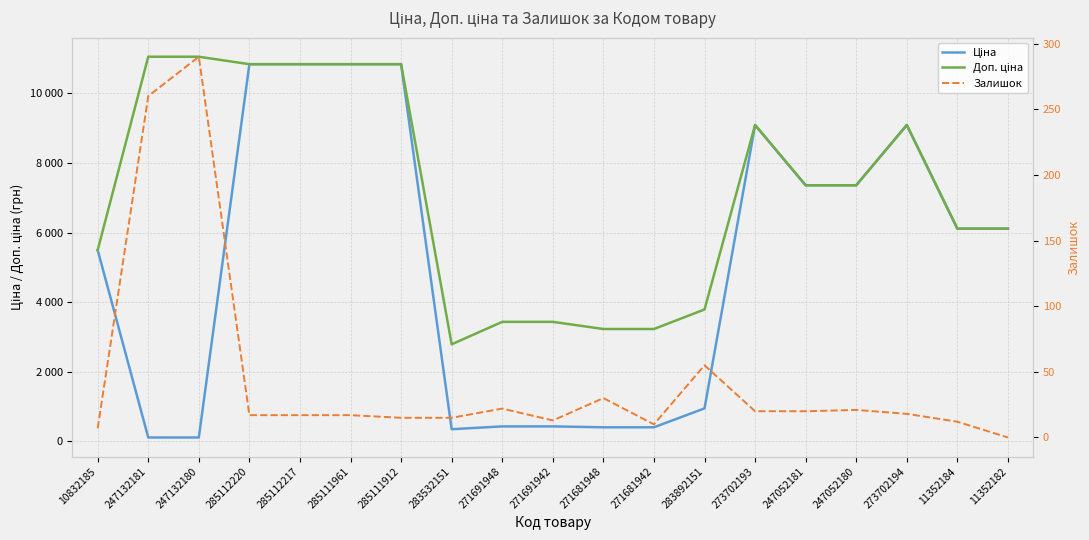

Is the value of Ціна at 273702193 greater than the value of Доп. ціна at 10832185?

Yes